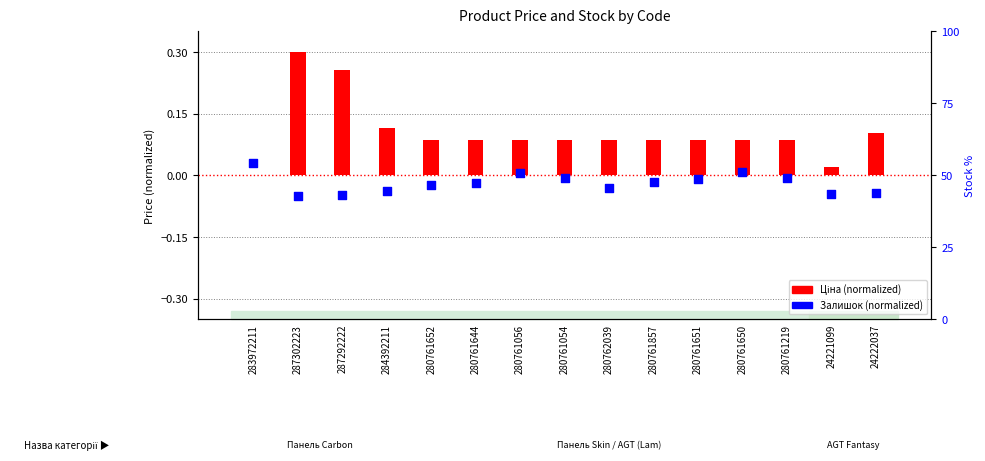

Which series contains the lowest Y value?

Залишок (normalized)